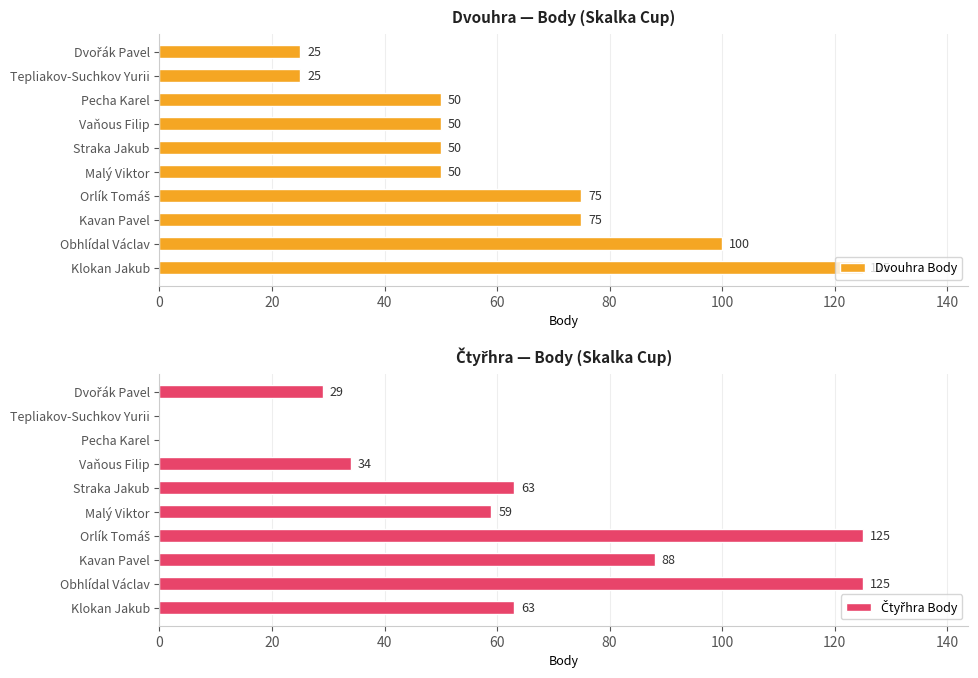

Is it true that Dvouhra Body equals 207 at Klokan Jakub?

False